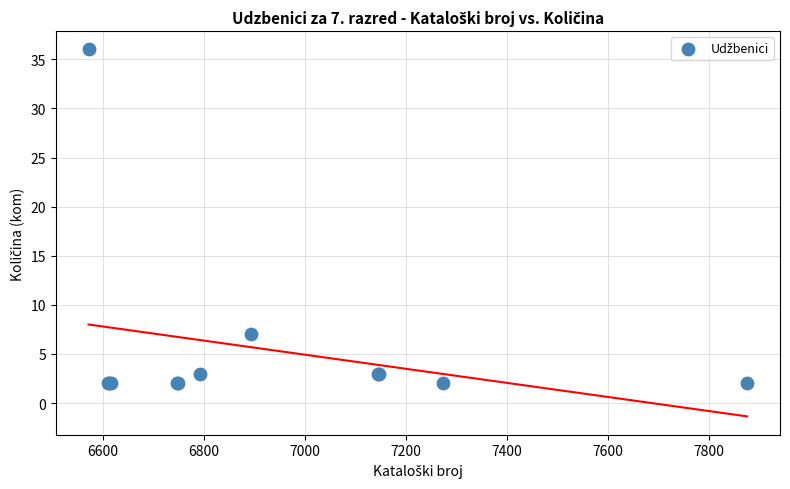

What Y value in the scatter plot is closest to 19?

7